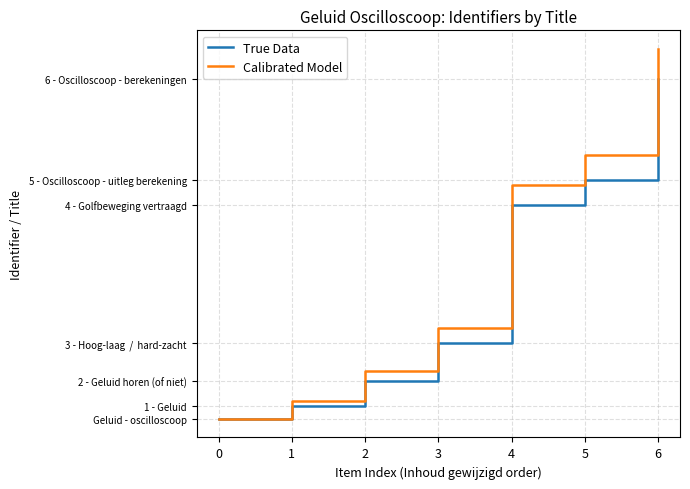

Where does the True Data series first go above 3153630?

4